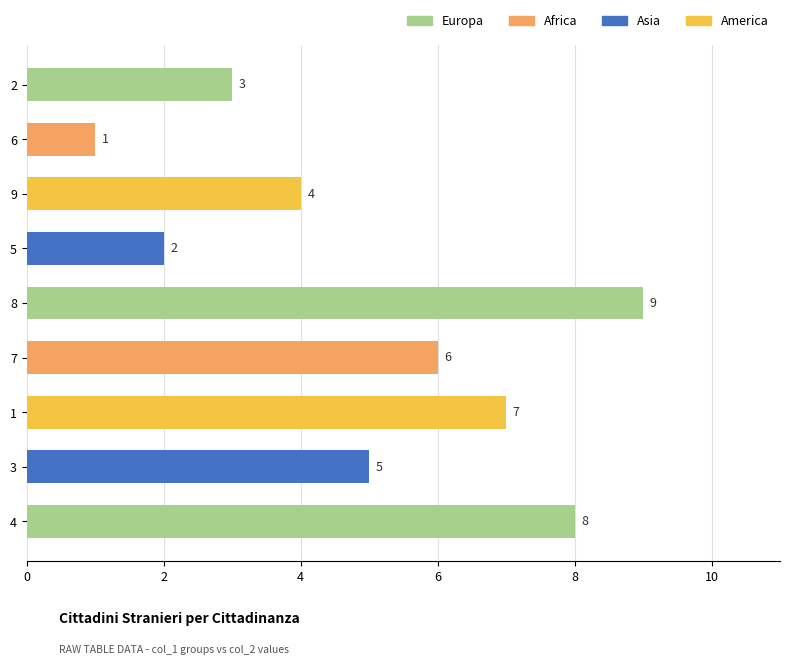

How many bars are there in total?

9